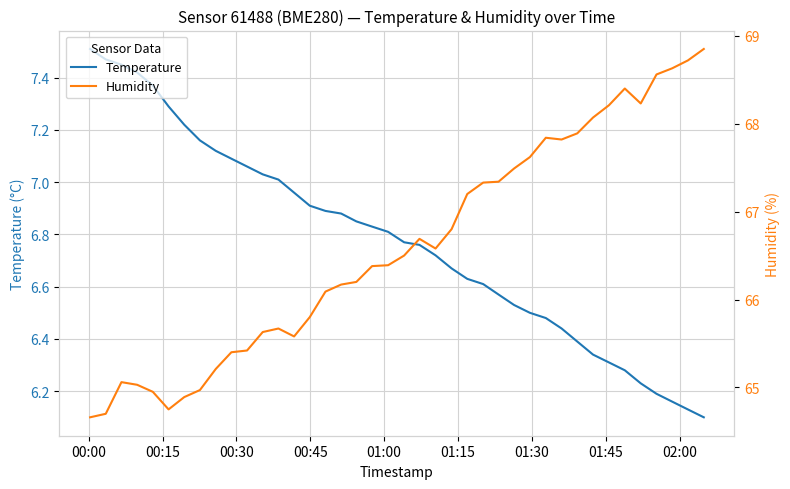

What is the value of the Humidity point at the 30th from the left?

67.8